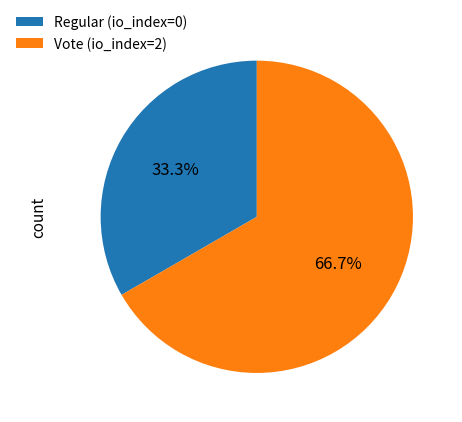

What is the largest slice in the pie chart?

Vote (io_index=2)